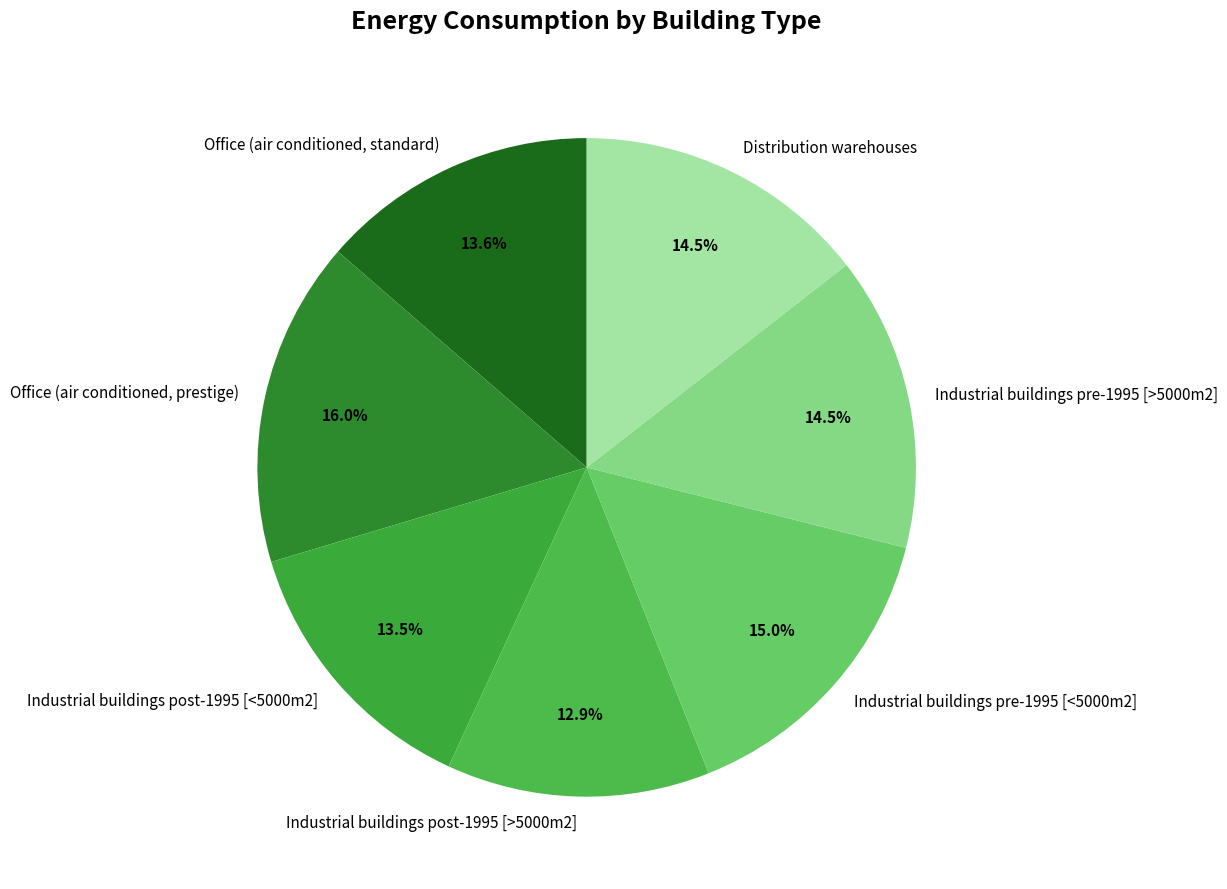

Approximately how many times larger is the value at Office (air conditioned, standard) compared to Distribution warehouses?

0.9